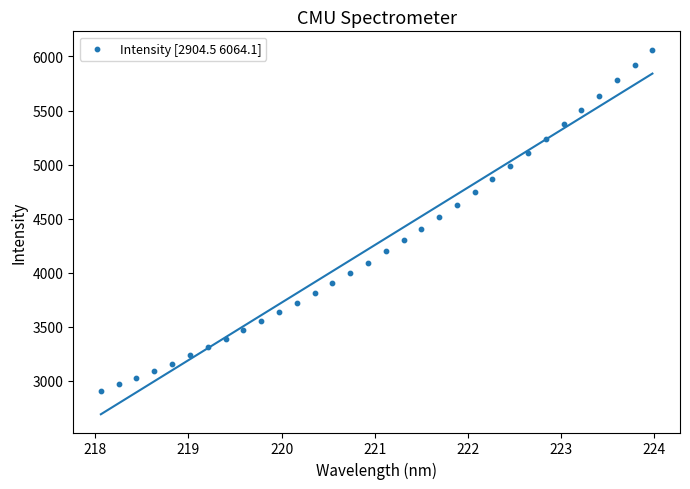

What is the range of X values (max minus min)?

5.9